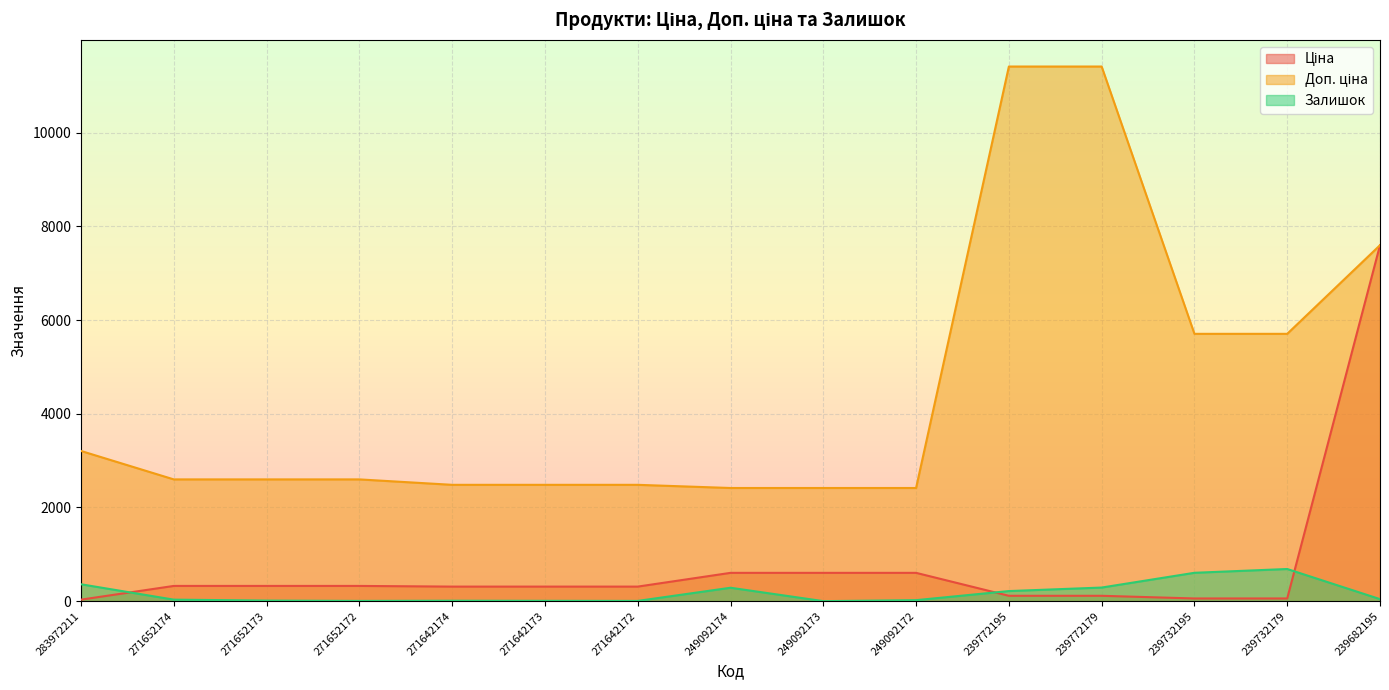

What is the difference between the second highest and second lowest values in the Залишок series?

600.0